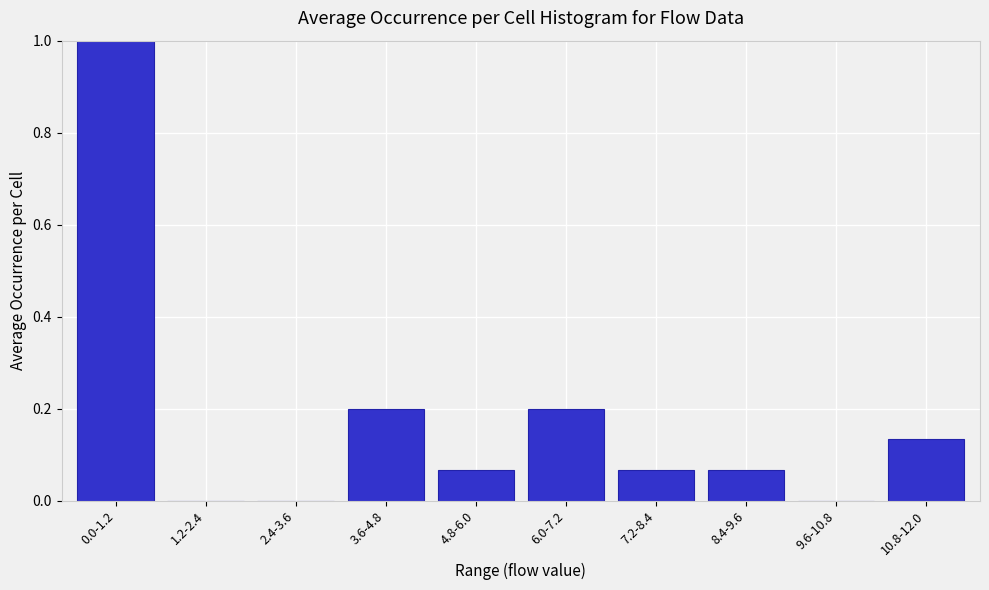

What is the change in value from 2.4-3.6 to 3.6-4.8?

+0.2